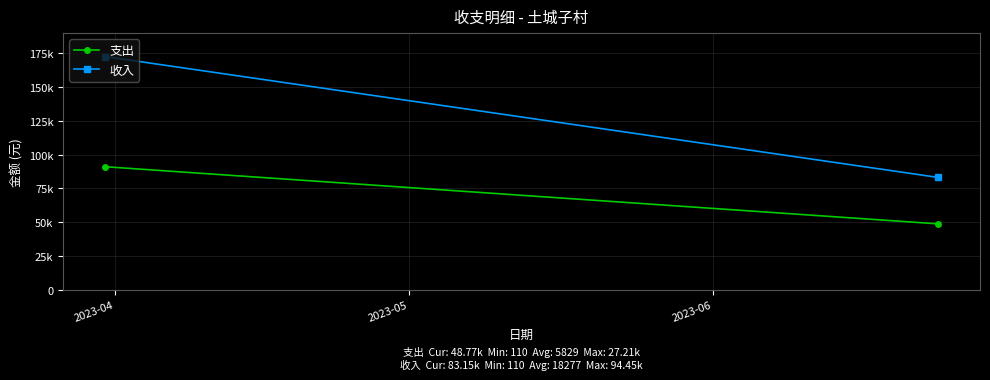

What is the average value of the 支出 series?

69946.9